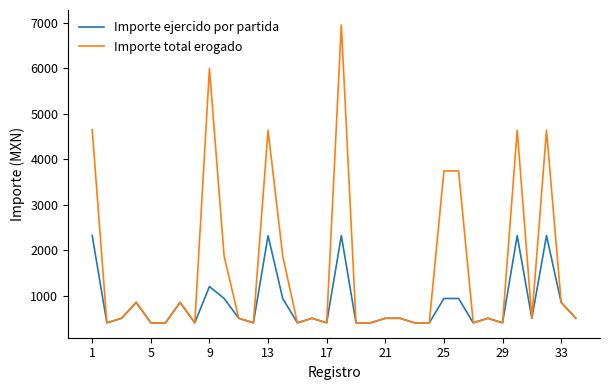

Which series has the widest spread of values?

Importe total erogado